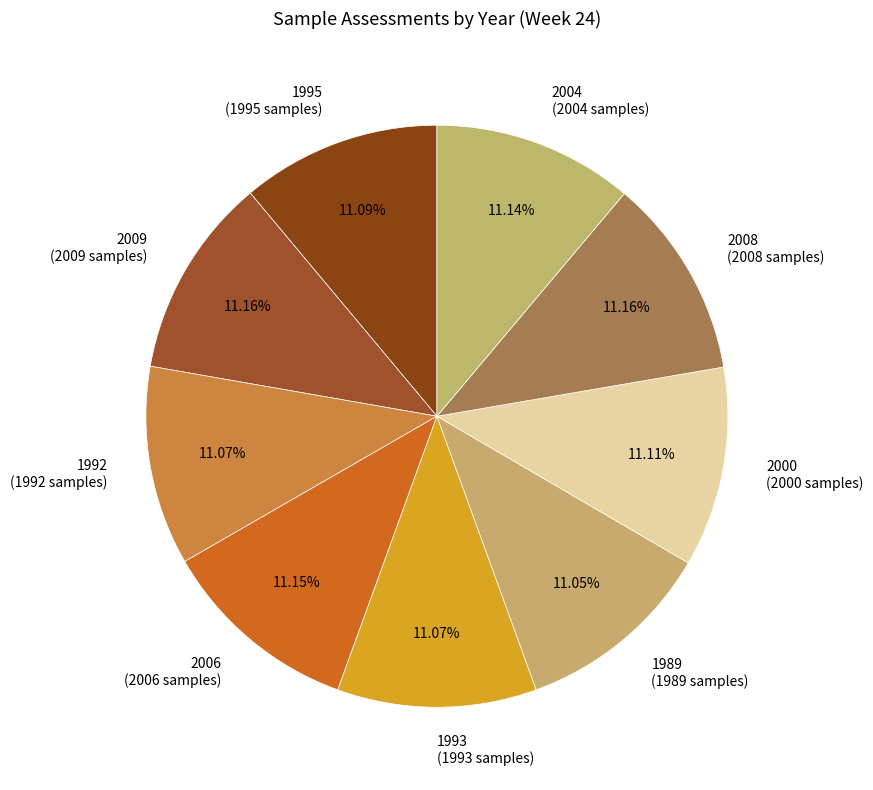

What percentage is NOT represented by 1993?

88.9%